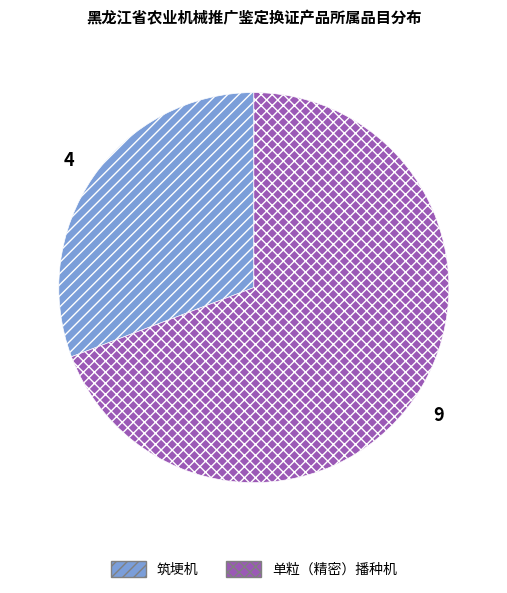

Which slice is the smallest?

筑埂机